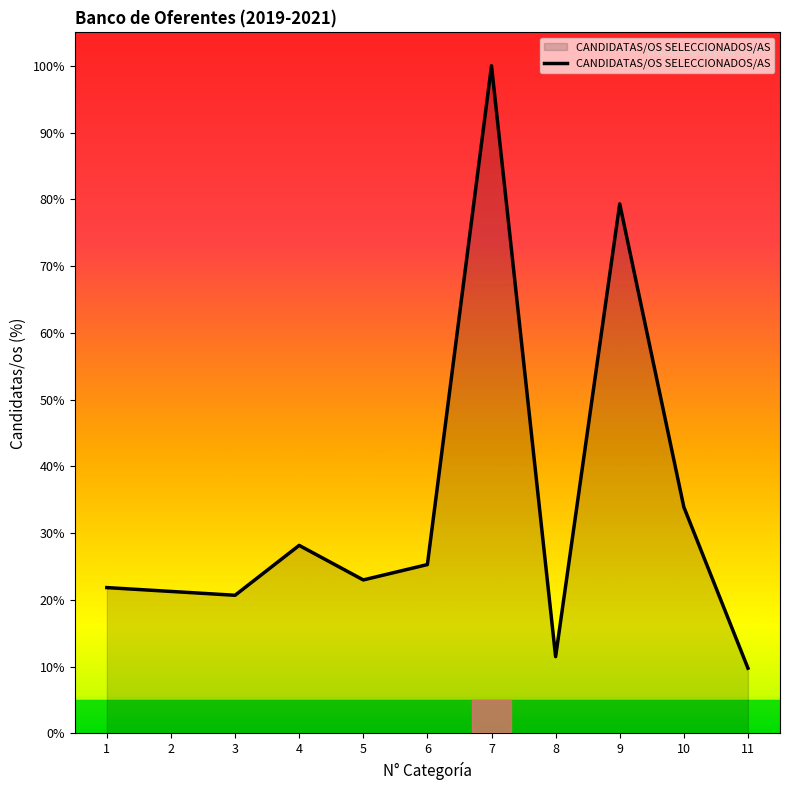

Does the chart have visible grid lines?

No